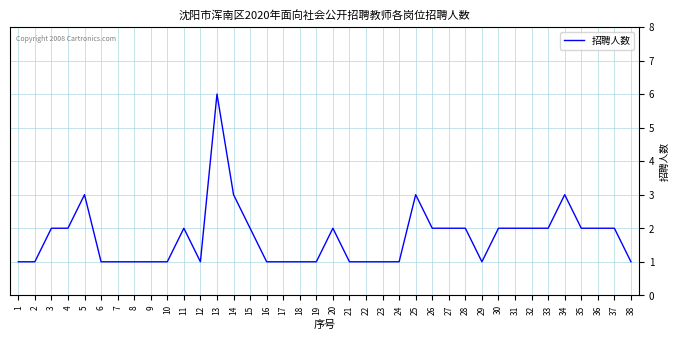

What value does the data have at 34?

3